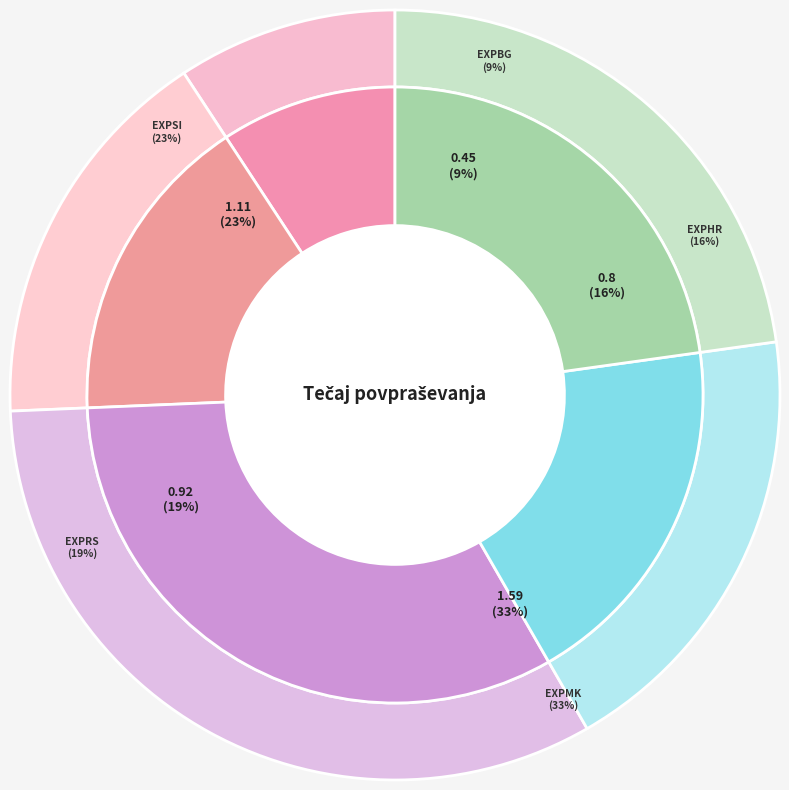

To the nearest percent, what is the difference between the largest and smallest slice percentages?

23%